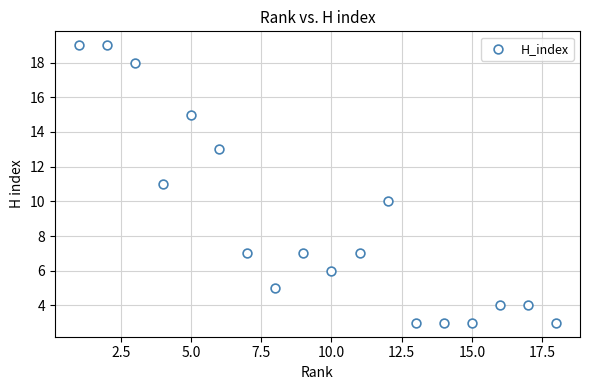

What is the range of X values (max minus min)?

17